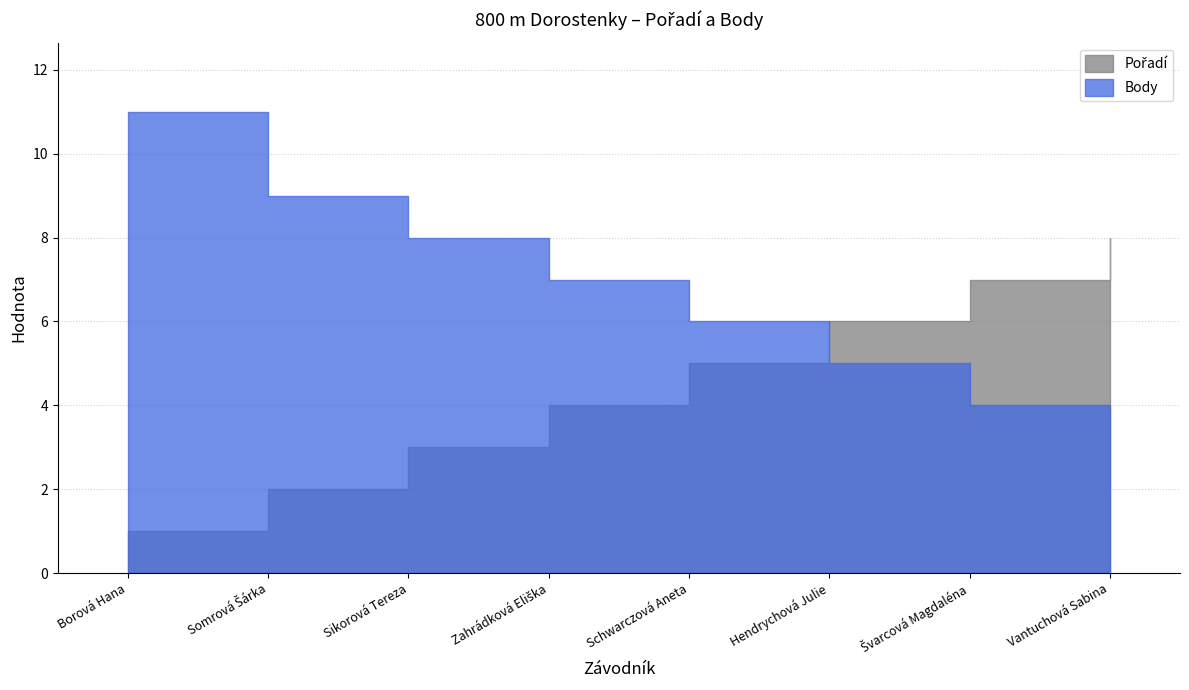

True or false: Pořadí has more than 1 interior local peaks.

False